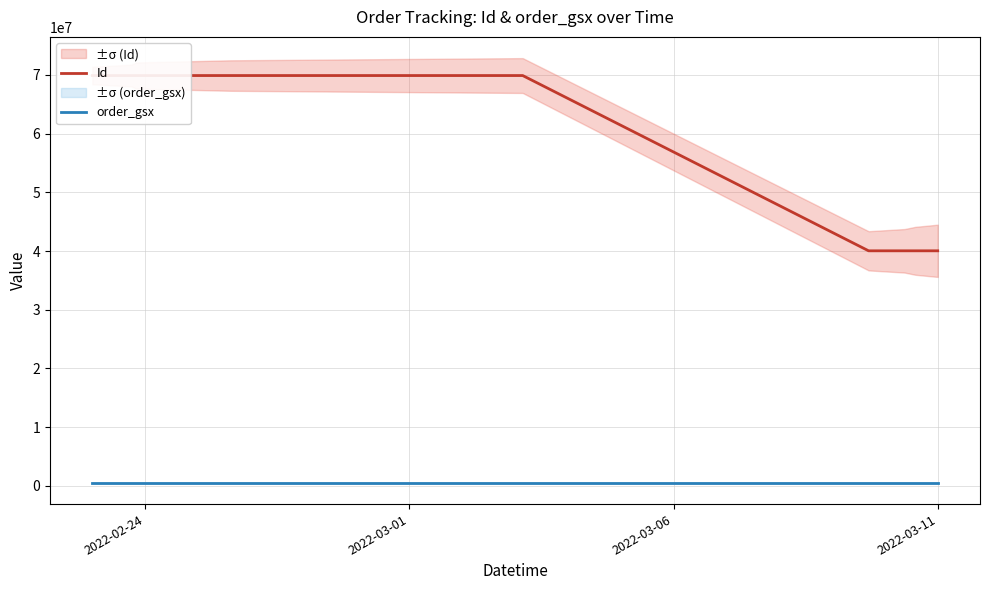

At which category does the chart reach its peak across all series?

2022-03-01